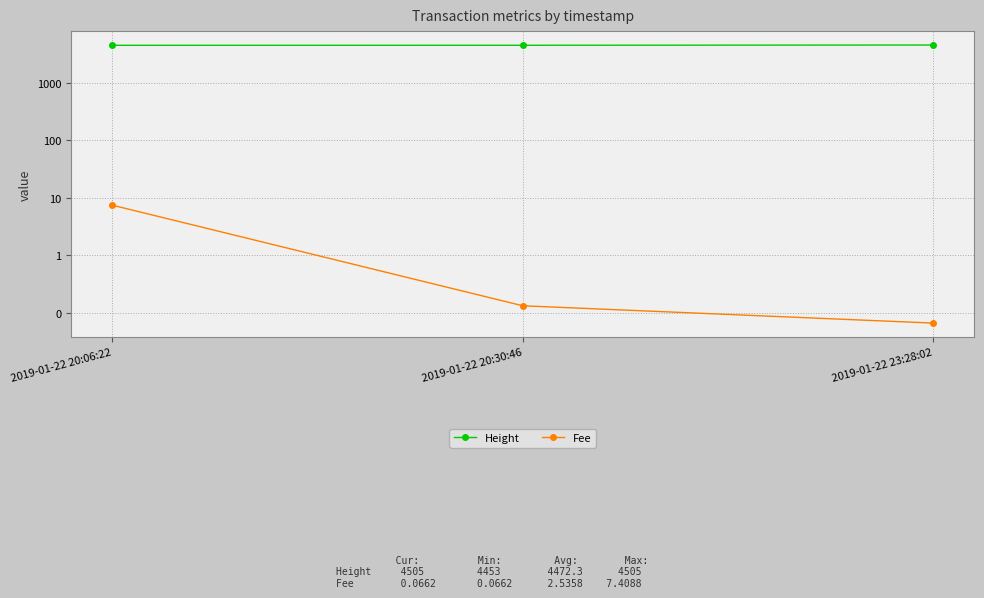

Count the number of data series in this chart.

2